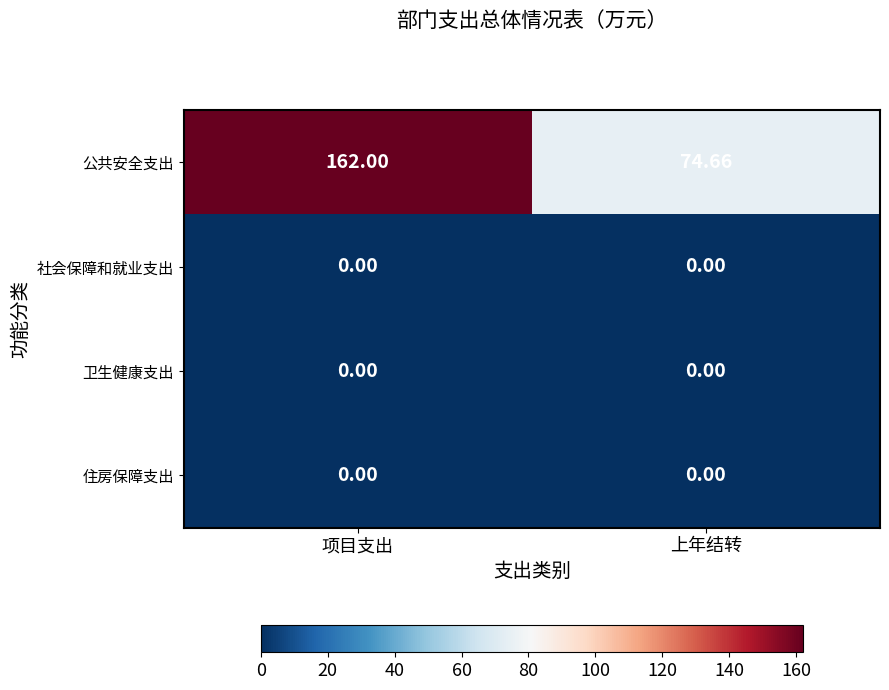

Count the number of categories in the chart.

2